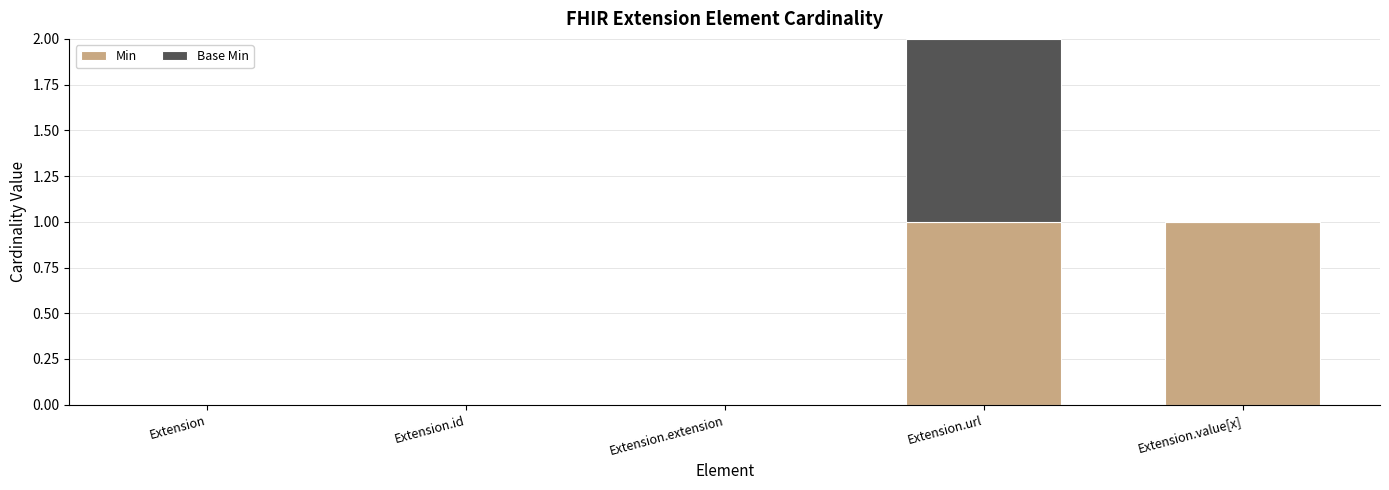

At which category is the sum across all series the highest?

Extension.url